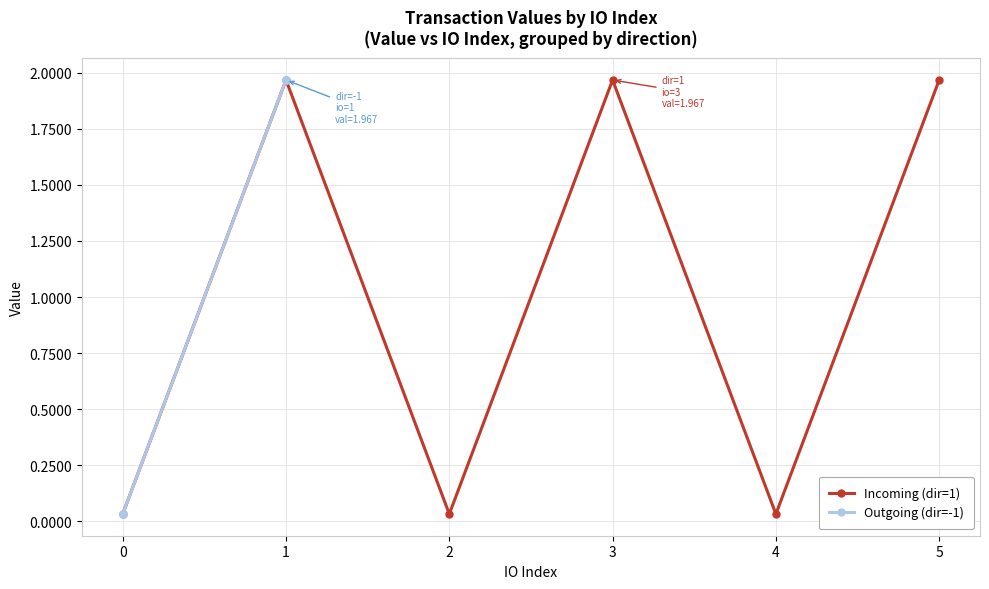

How many interior local valleys does the Incoming (dir=1) series have?

2